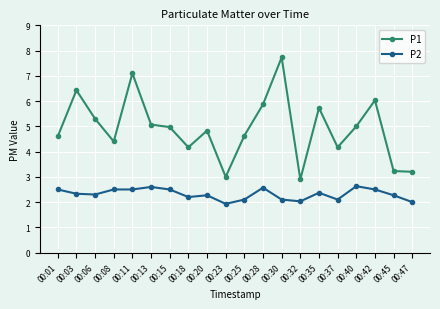

True or false: P1 has a value of 7.1 at 00:13.

False